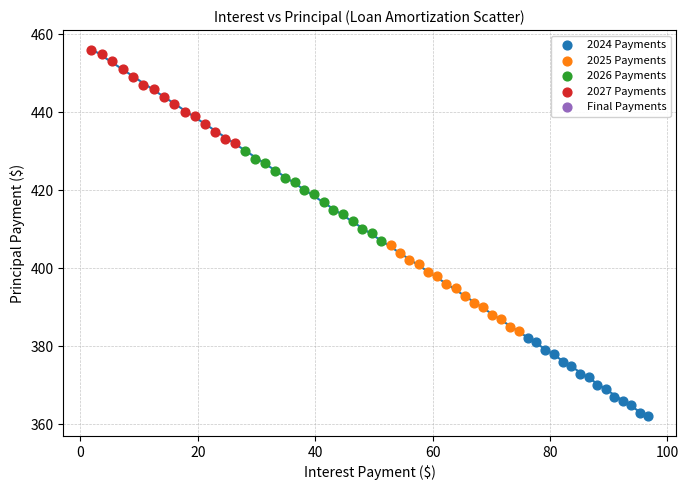

Which series has the widest spread of Y values?

2027 Payments